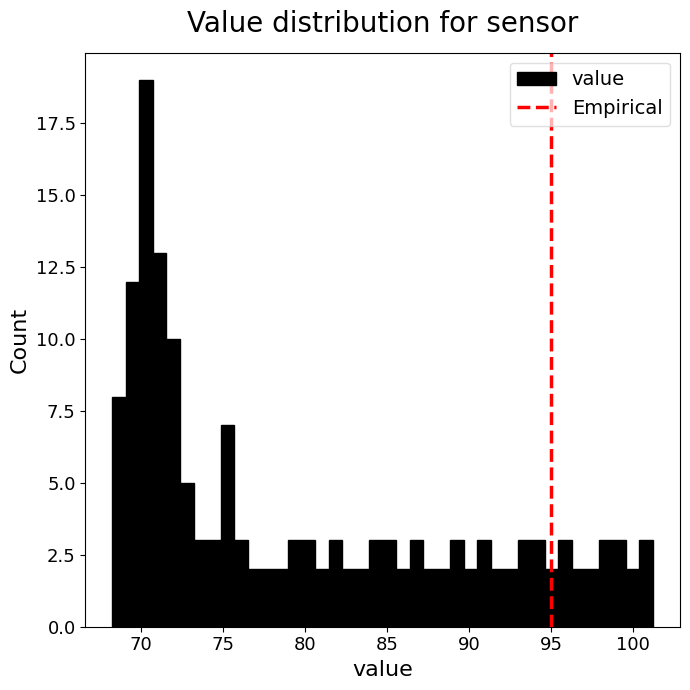

Around what value on the x-axis is the tallest bar? Give the approximate position of its centre, as read against the axis.

70.5